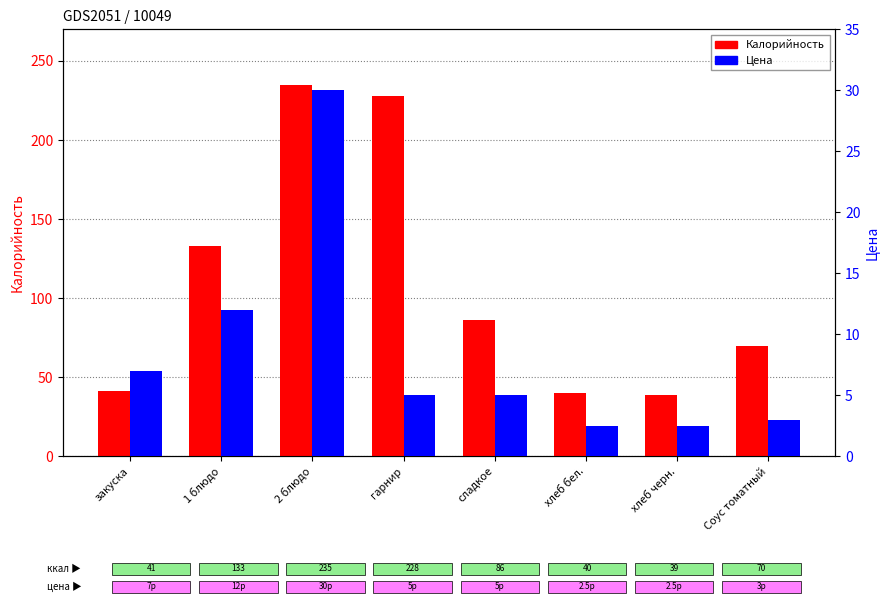

What is the difference between the highest and lowest values at 2 блюдо?

205.0